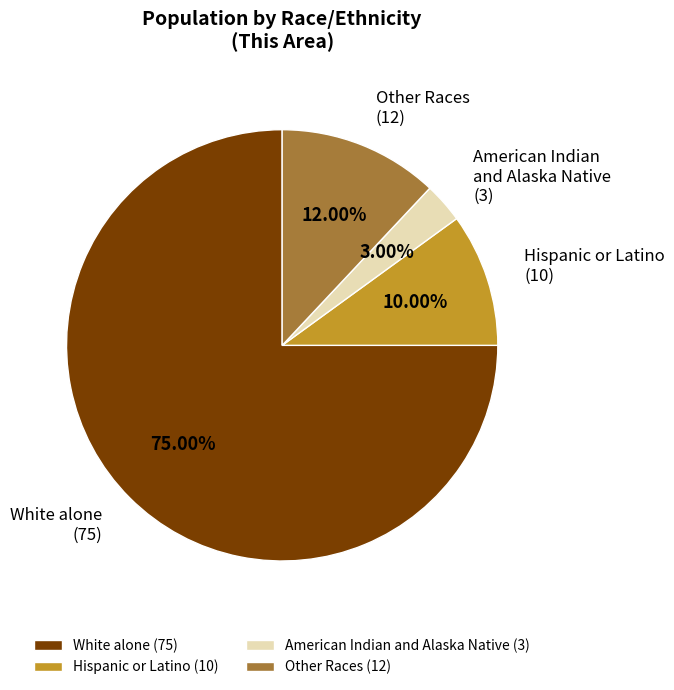

To the nearest percent, what is the average slice percentage?

25%